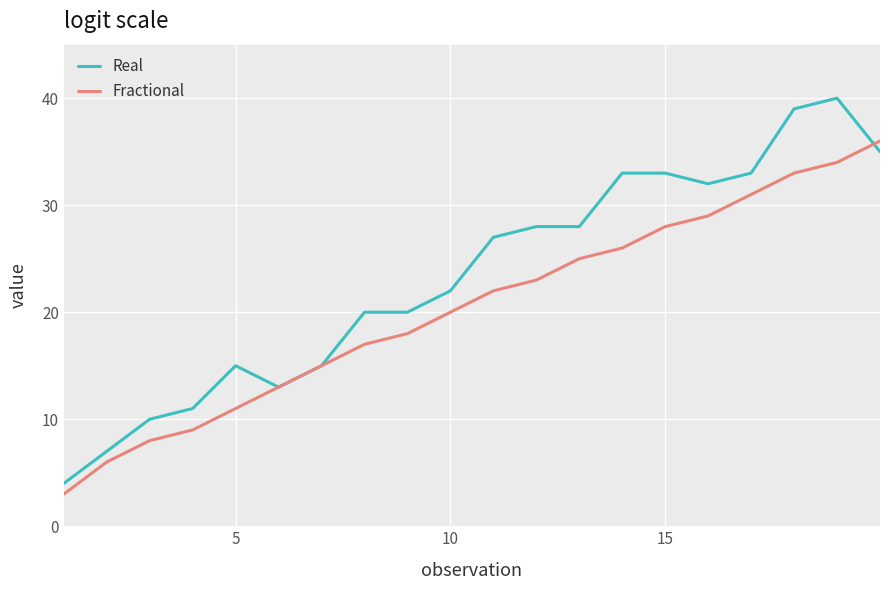

After their last crossing, which series has the higher values: Fractional or Real?

Fractional